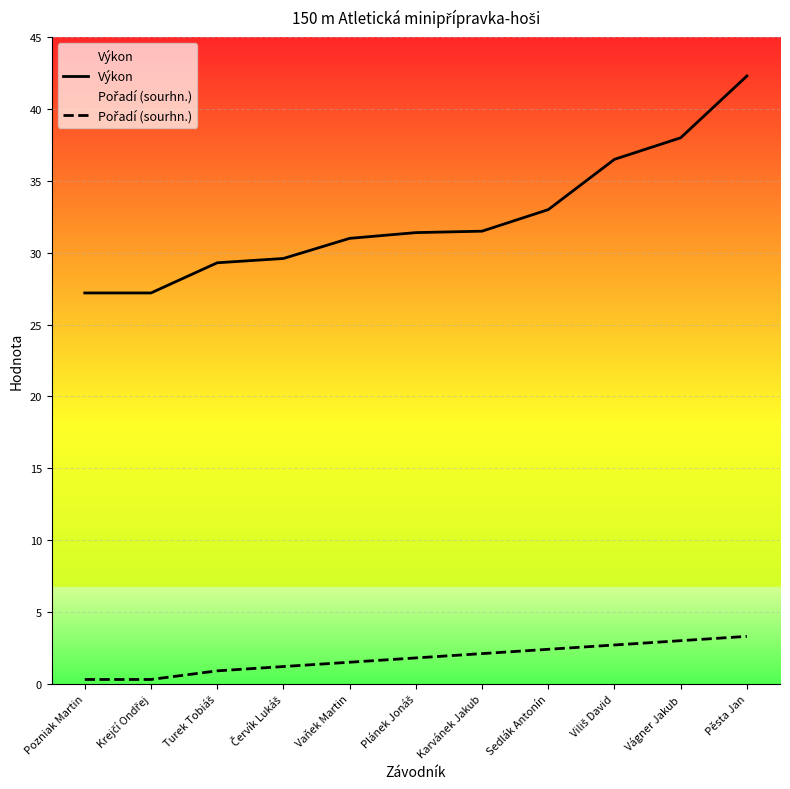

Rank the categories by Výkon value from lowest to highest.

Pozniak Martin, Krejčí Ondřej, Turek Tobiáš, Červík Lukáš, Vaňek Martin, Plánek Jonáš, Karvánek Jakub, Sedlák Antonín, Viliš David, Vágner Jakub, Pěsta Jan